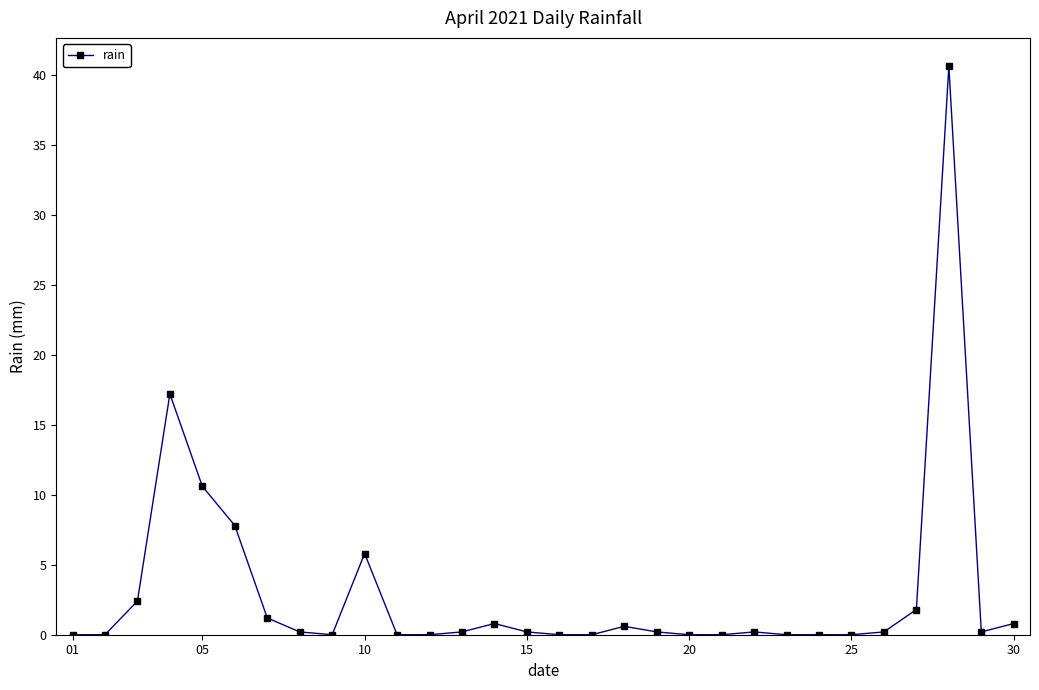

What is the sum of all values?

91.0